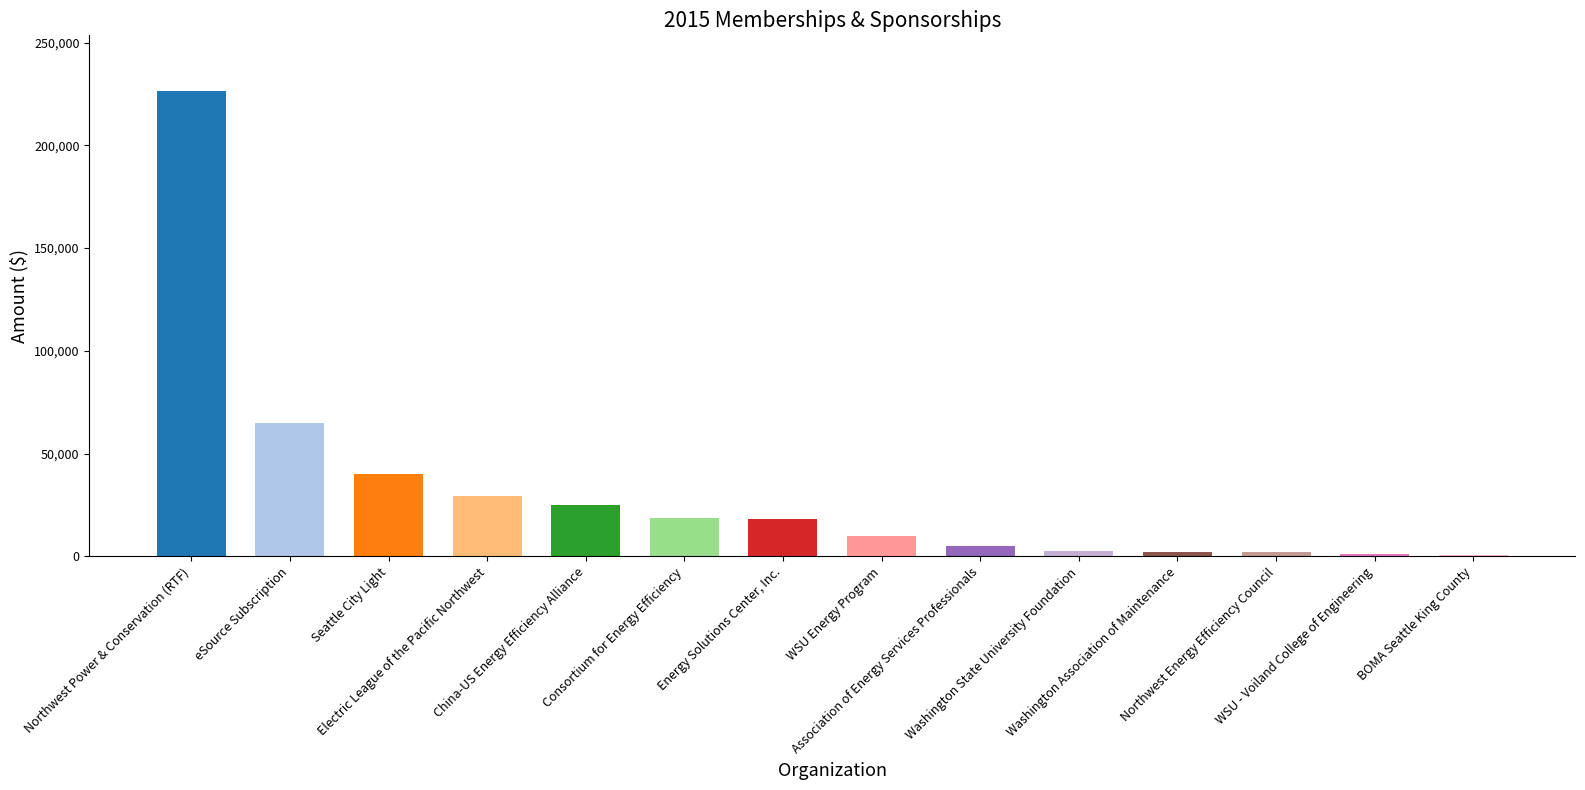

What position from the left is WSU Energy Program?

8